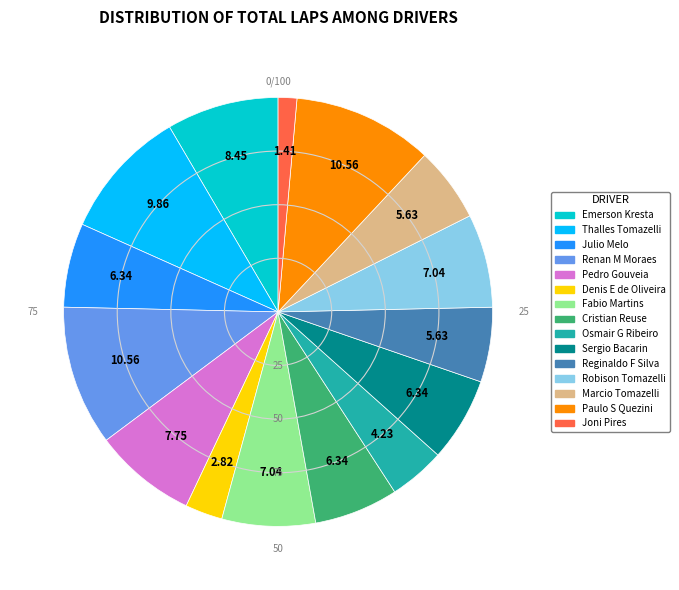

Between Robison Tomazelli and Joni Pires, which is larger?

Robison Tomazelli